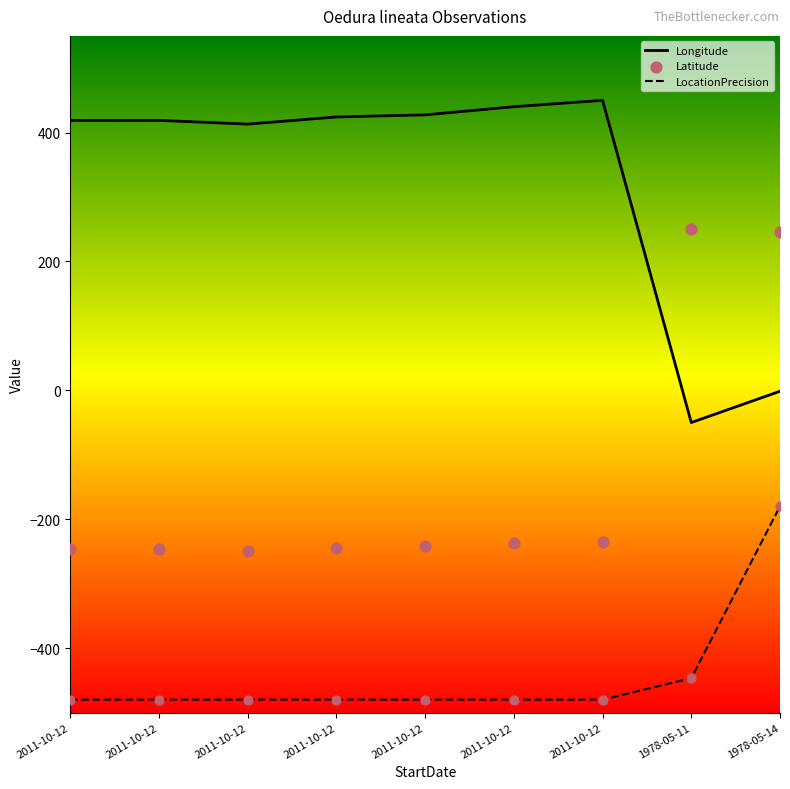

Which series contains the highest Y value?

Longitude